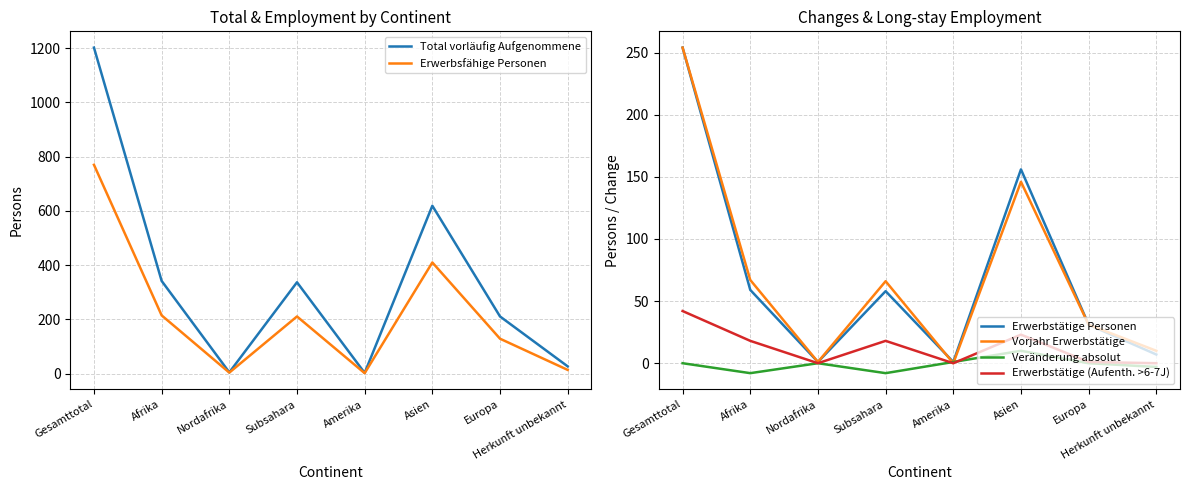

At which label does Veränderung absolut reach its minimum?

Afrika